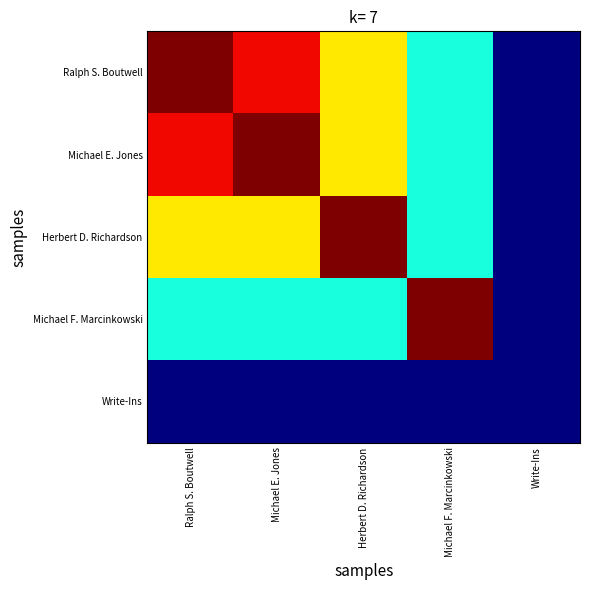

Which series changed the most between Michael F. Marcinkowski and Write-Ins?

Michael F. Marcinkowski